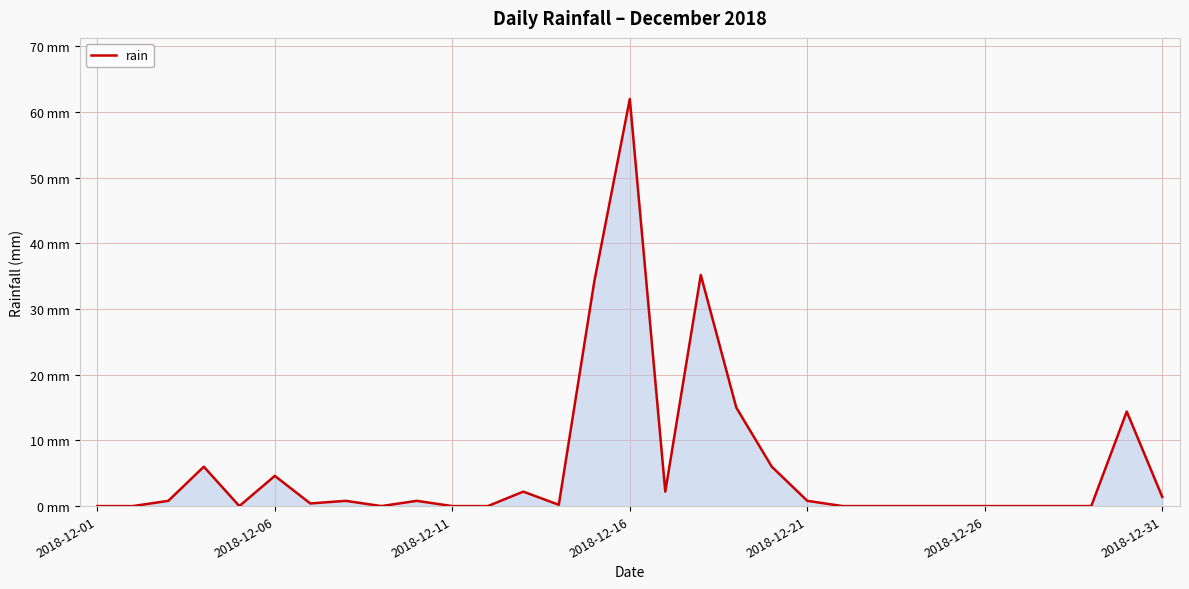

True or false: the data has more than 1 interior local peaks.

True